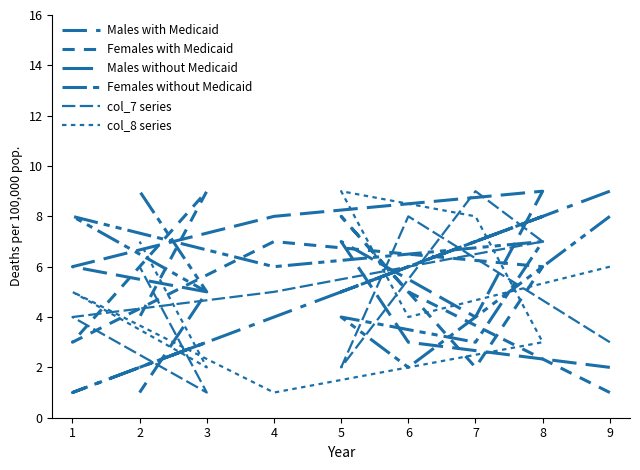

At which category is the sum across all series the highest?

8